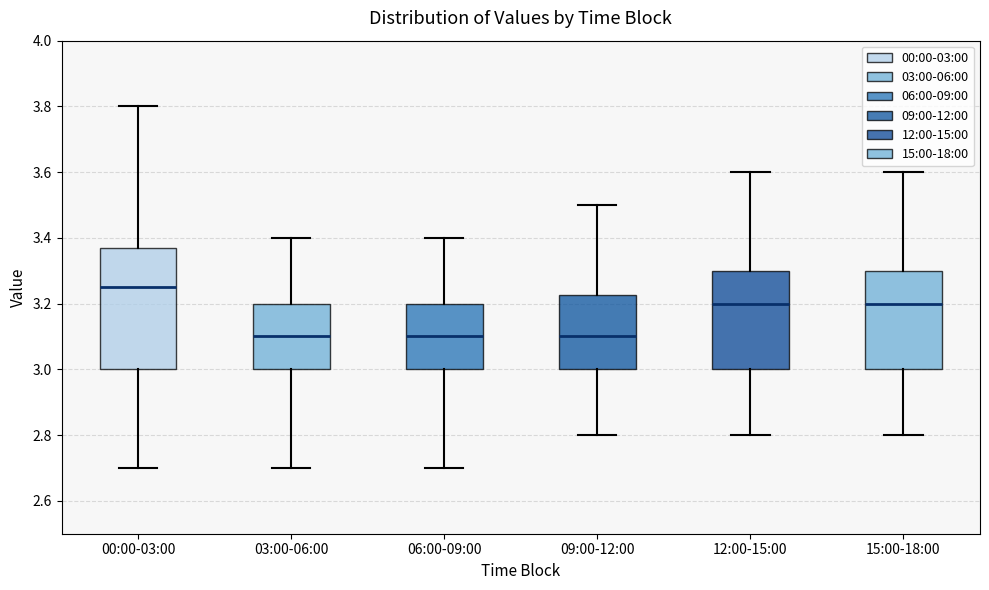

Which box is the tallest, from its lower edge to its upper edge?

00:00-03:00